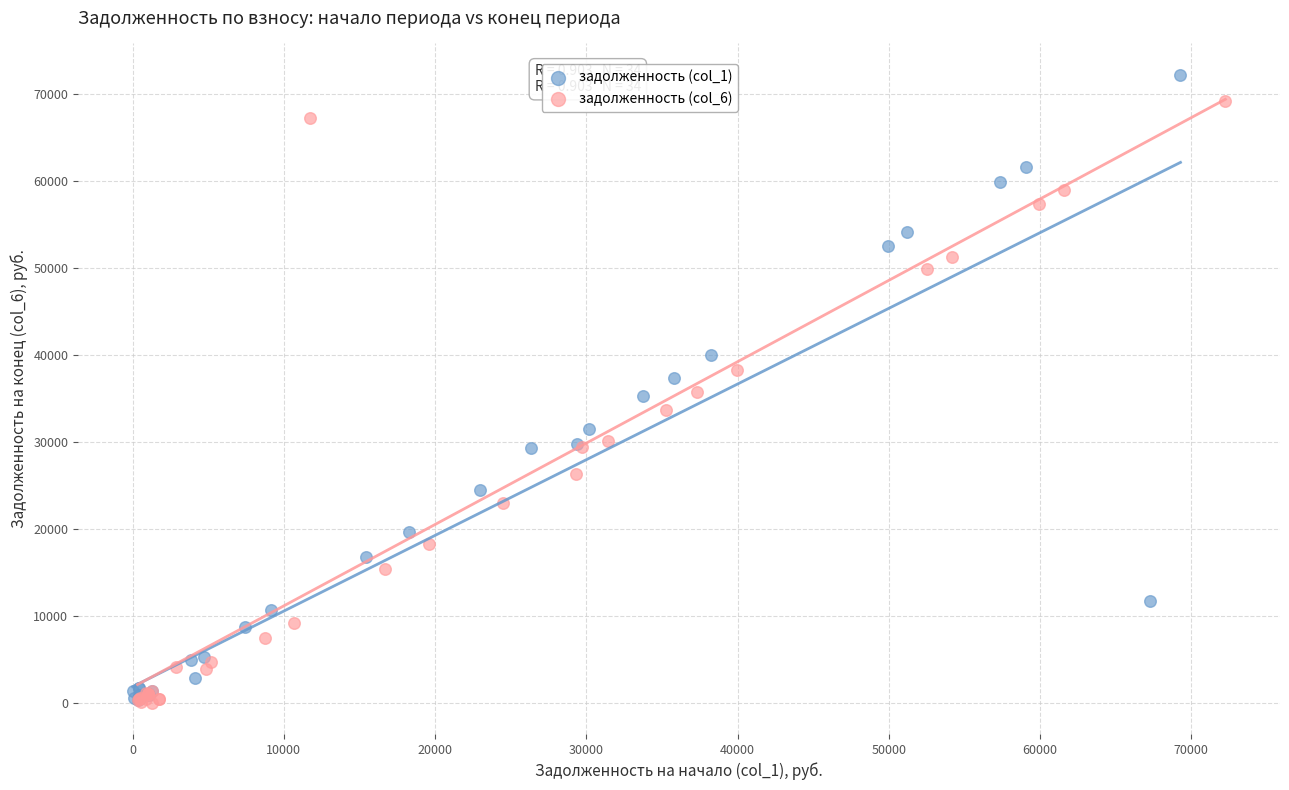

Which series has the widest spread of Y values?

задолженность (col_1)